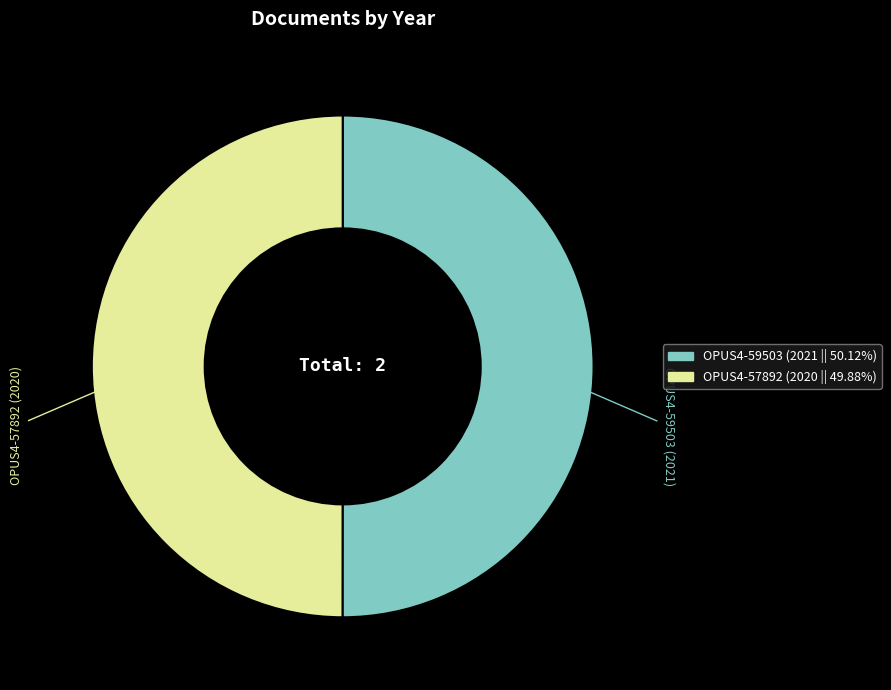

How many segments does this pie chart have?

2